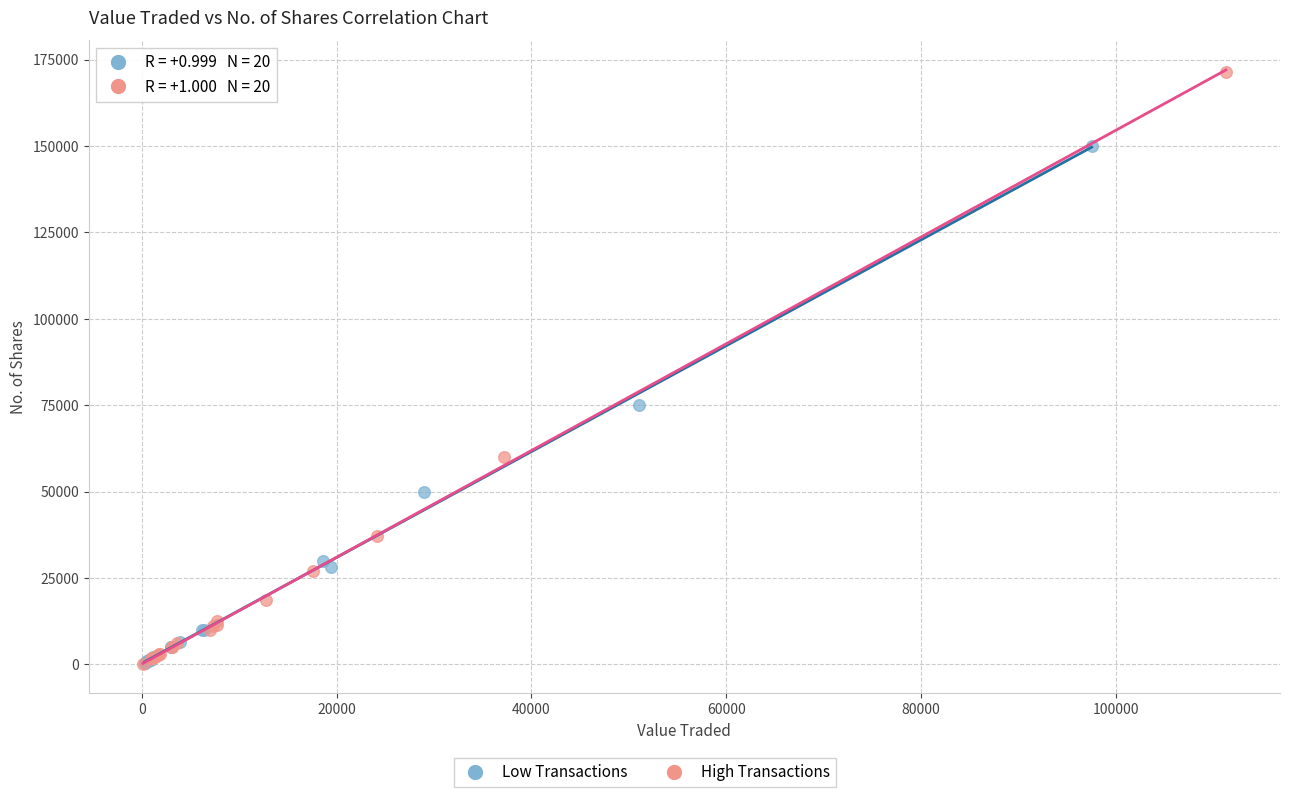

Which series reaches the maximum Y coordinate?

High Transactions